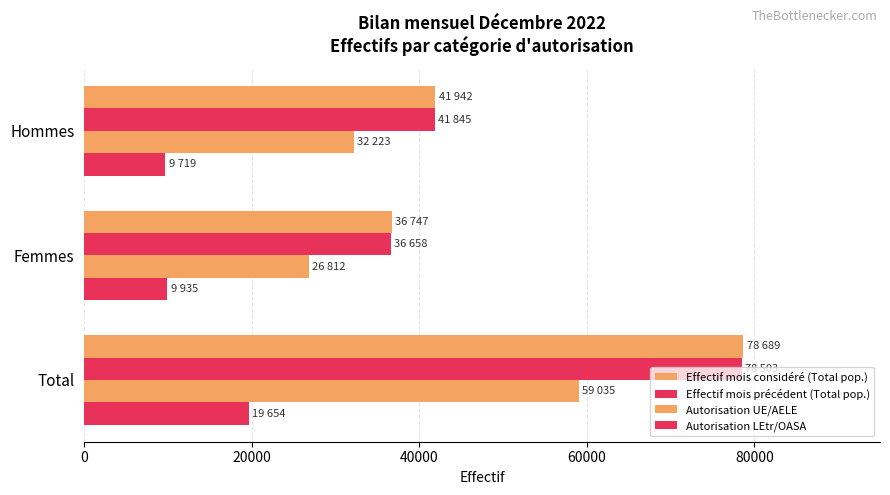

How many categories are shown in the chart?

3